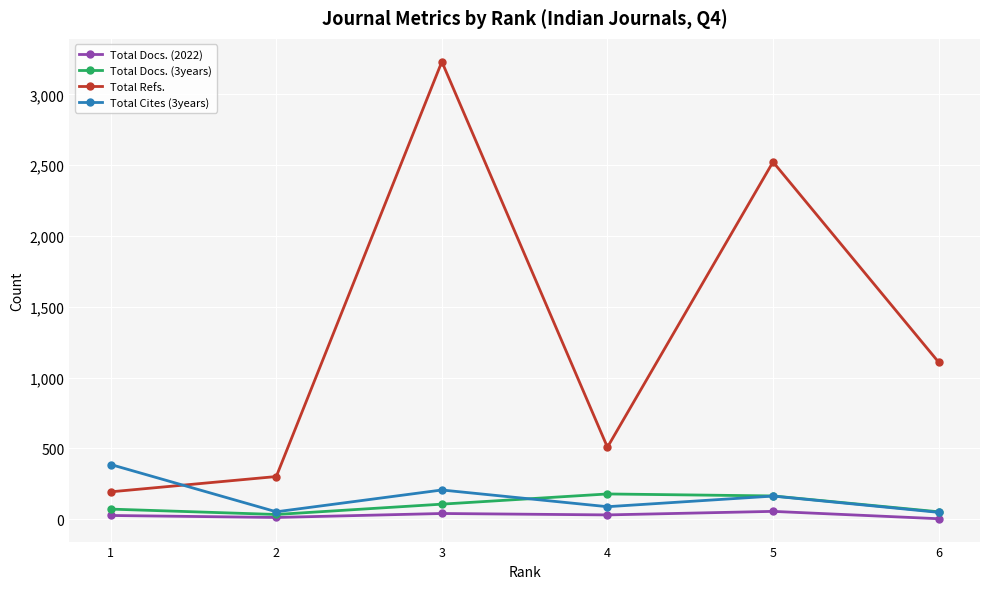

At how many categories does at least one series exceed 2742?

1